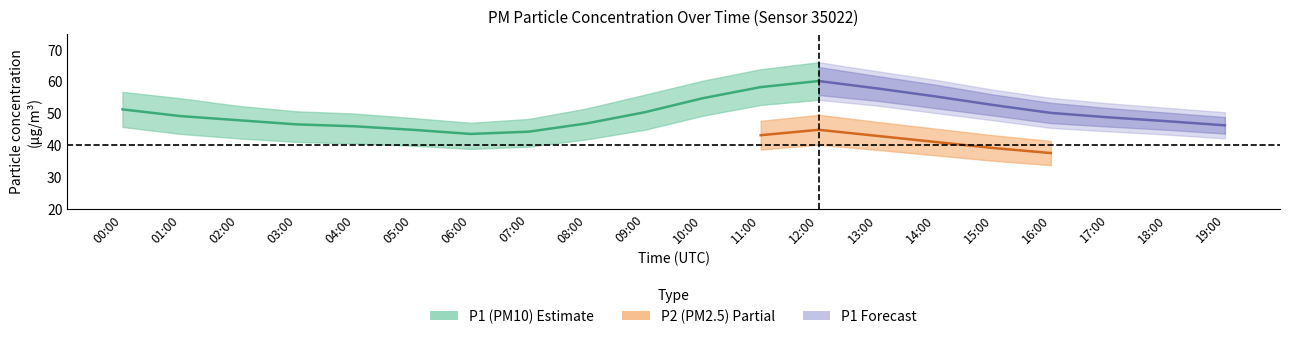

What is the sum of the P1 values at 09:00 and 00:00?

101.5